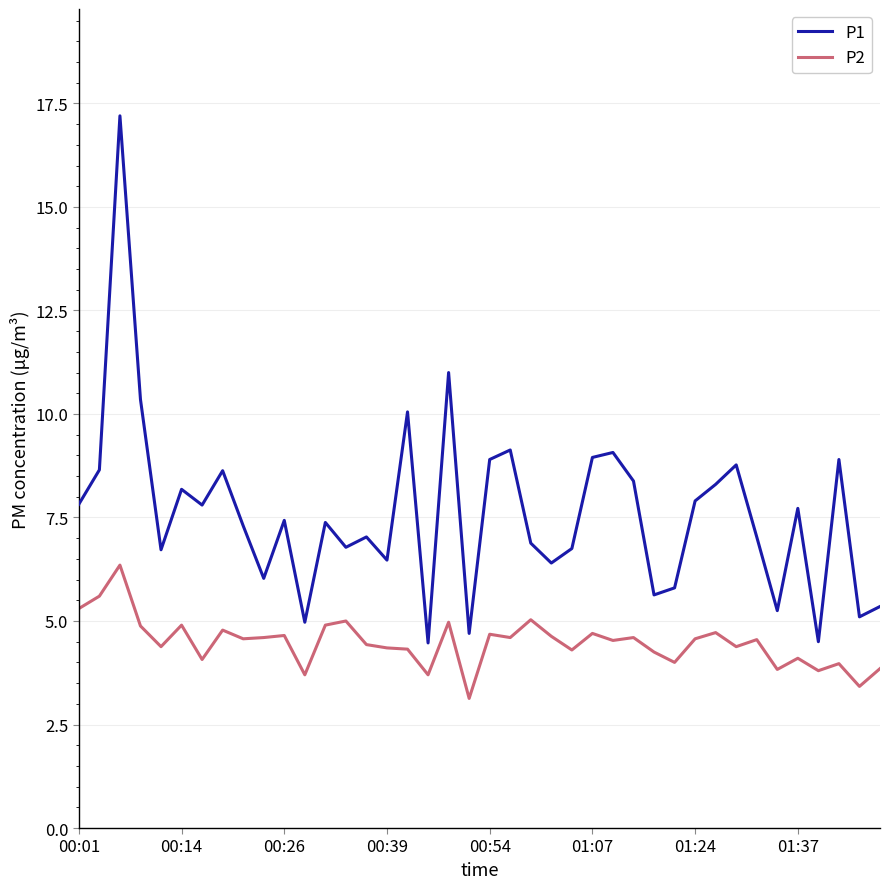

True or false: P1 and P2 intersect in this chart.

False